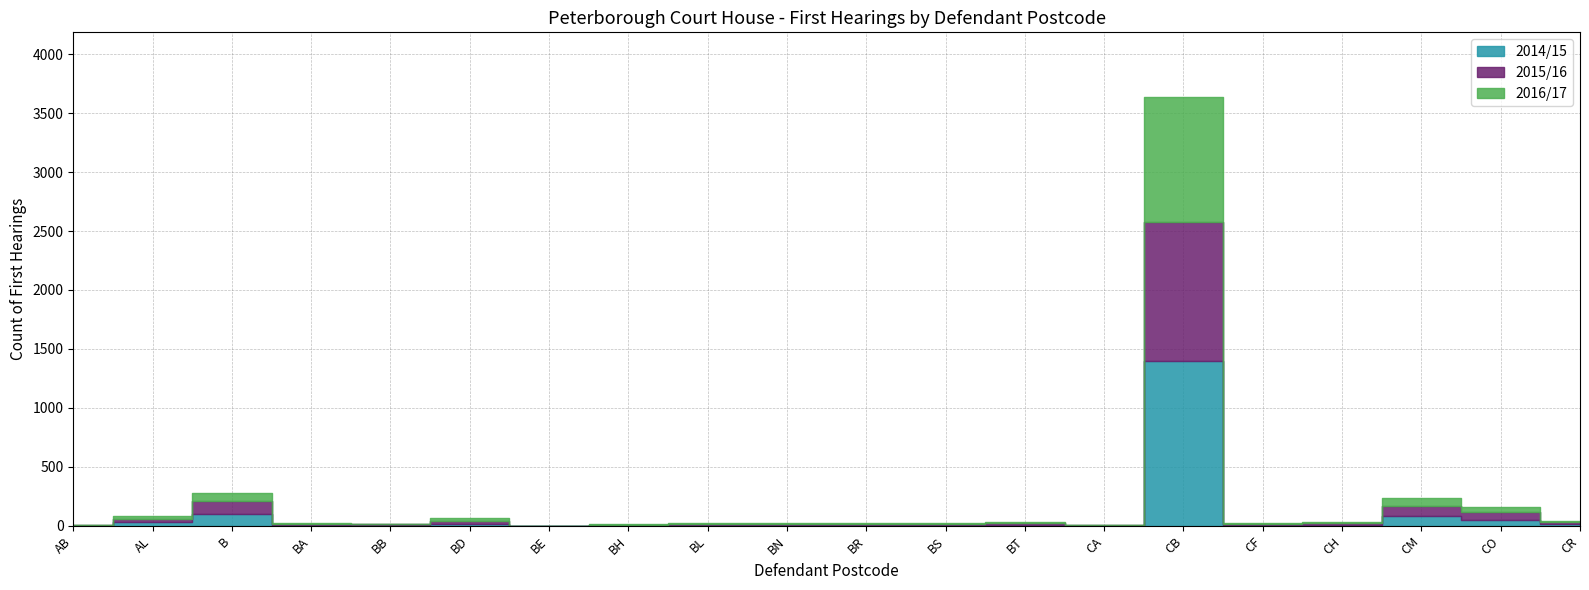

At which category is the sum across all series the highest?

CB